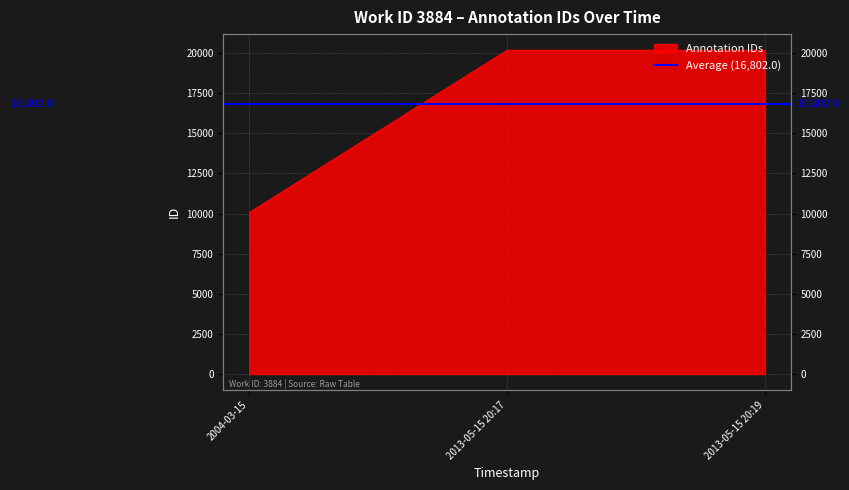

Reading left to right, extract all data points from this chart.

10057	20174	20175